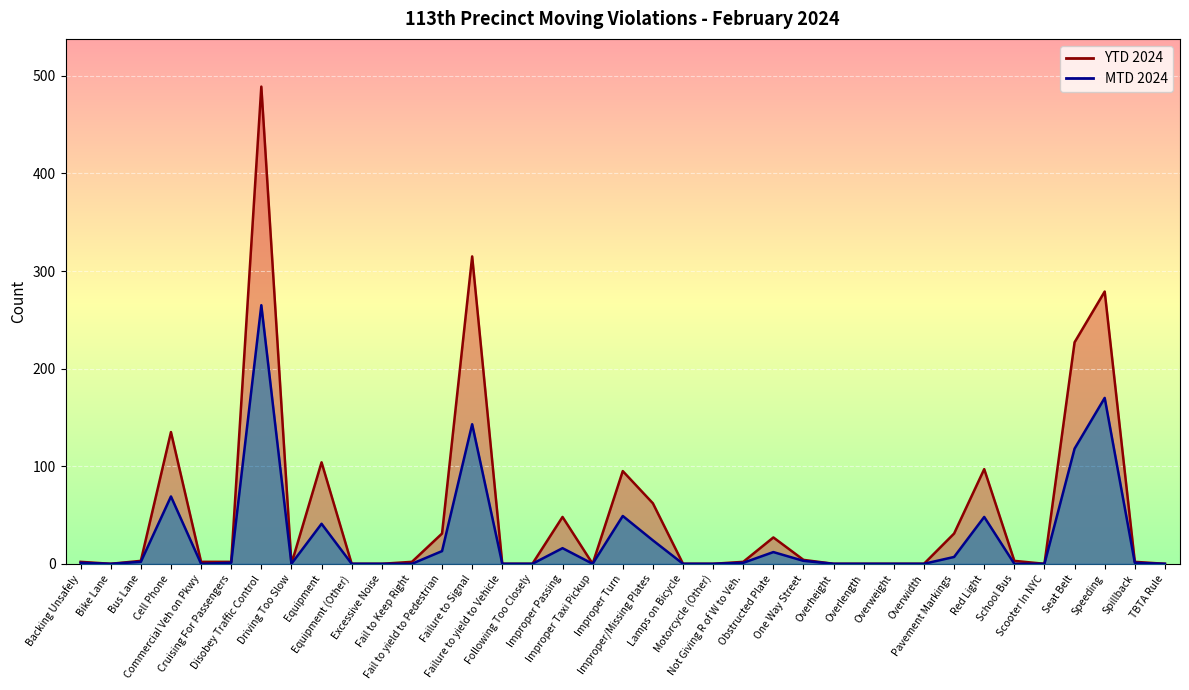

Rank the categories by YTD 2024 value from lowest to highest.

Bike Lane, Driving Too Slow, Equipment (Other), Excessive Noise, Failure to yield to Vehicle, Following Too Closely, Improper Taxi Pickup, Lamps on Bicycle, Motorcycle (Other), Overheight, Overlength, Overweight, Overwidth, Scooter In NYC, TBTA Rule, Backing Unsafely, Commercial Veh on Pkwy, Cruising For Passengers, Fail to Keep Right, Not Giving R of W to Veh., Spillback, Bus Lane, School Bus, One Way Street, Obstructed Plate, Fail to yield to Pedestrian, Pavement Markings, Improper Passing, Improper/Missing Plates, Improper Turn, Red Light, Equipment, Cell Phone, Seat Belt, Speeding, Failure to Signal, Disobey Traffic Control